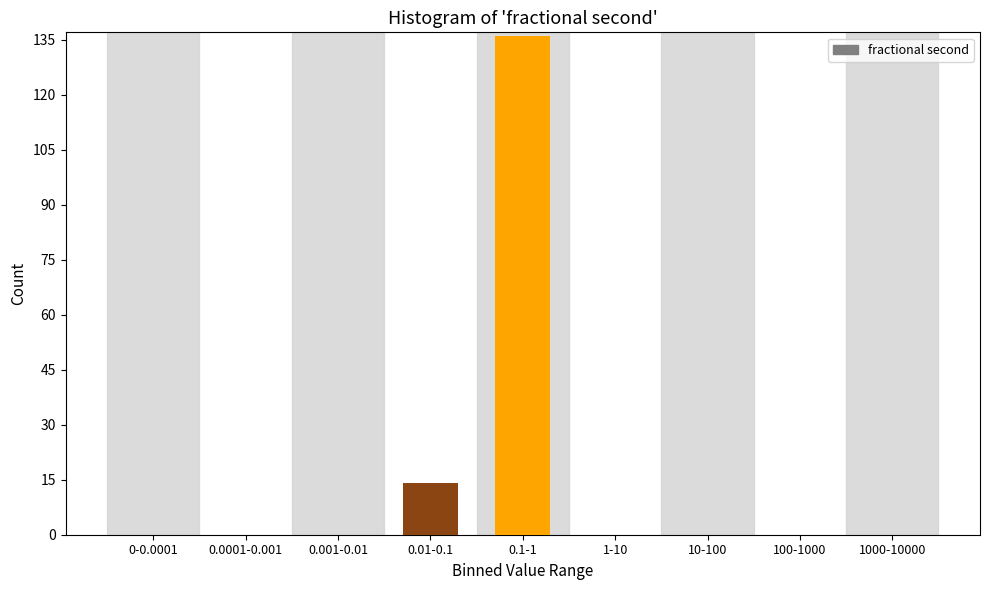

Reading right to left, transcribe all the data shown in this chart.

1000-10000=0	100-1000=0	10-100=0	1-10=0	0.1-1=136	0.01-0.1=14	0.001-0.01=0	0.0001-0.001=0	0-0.0001=0